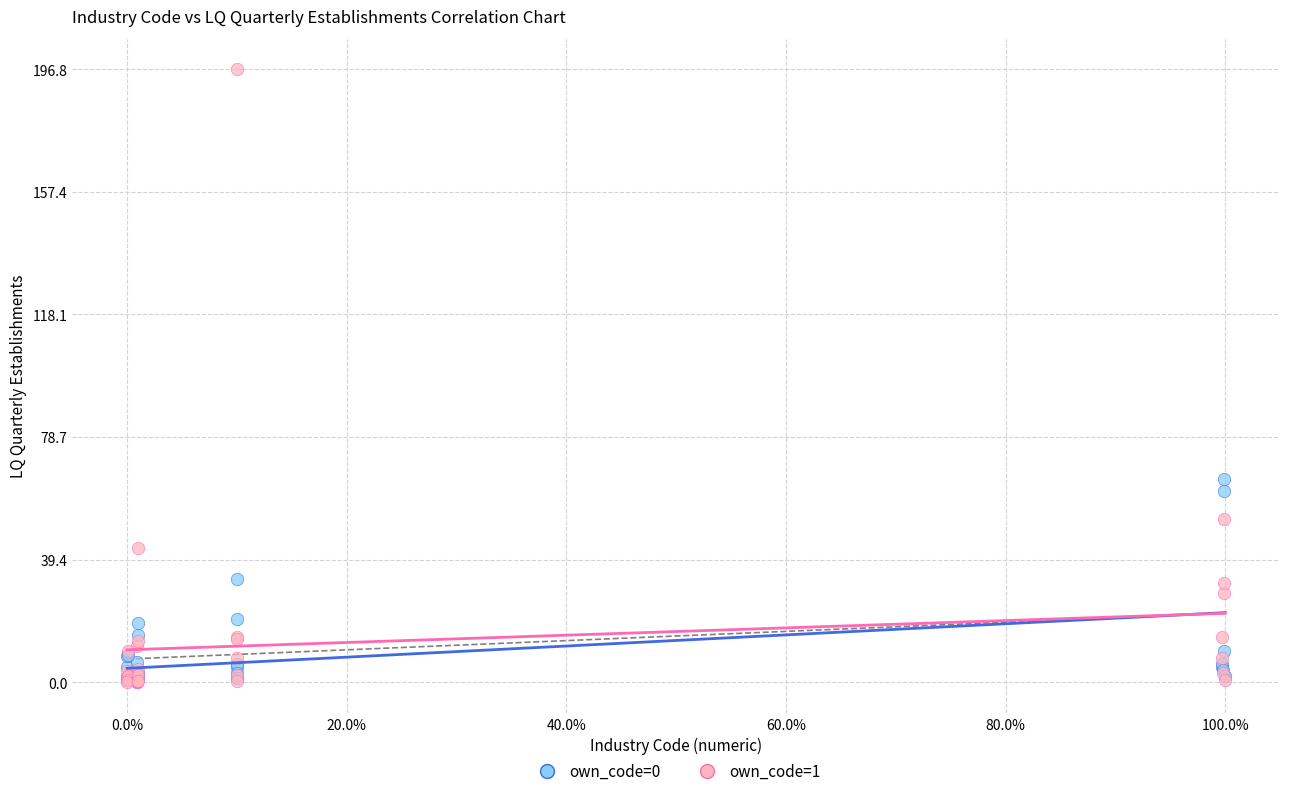

Across all series, what Y value is closest to 98?

65.1